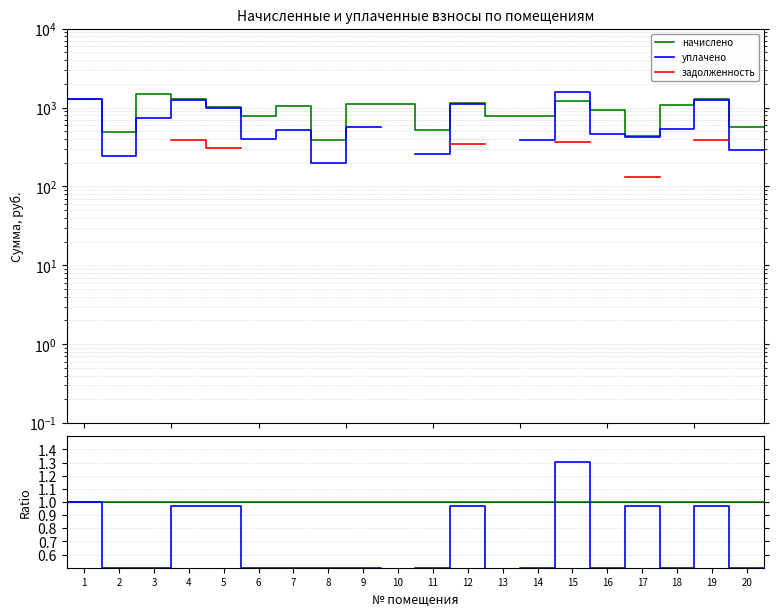

Which series changed the most between 15 and 17?

уплачено